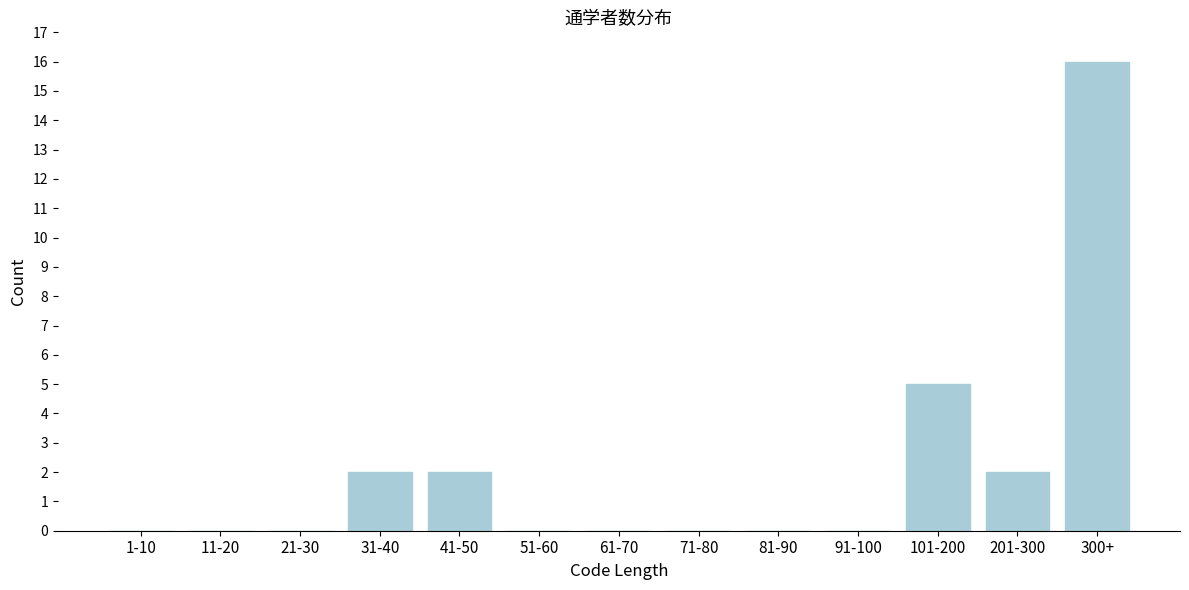

Reading left to right, transcribe all the data shown in this chart.

1-10=0	11-20=0	21-30=0	31-40=2	41-50=2	51-60=0	61-70=0	71-80=0	81-90=0	91-100=0	101-200=5	201-300=2	300+=16